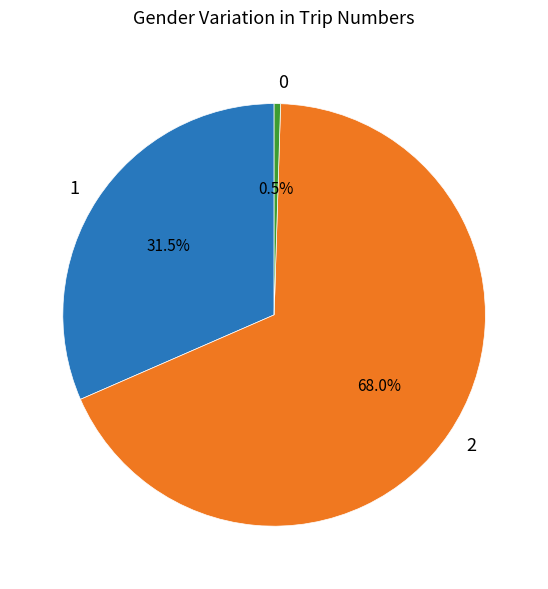

How much of the chart is everything except 1?

68.5%